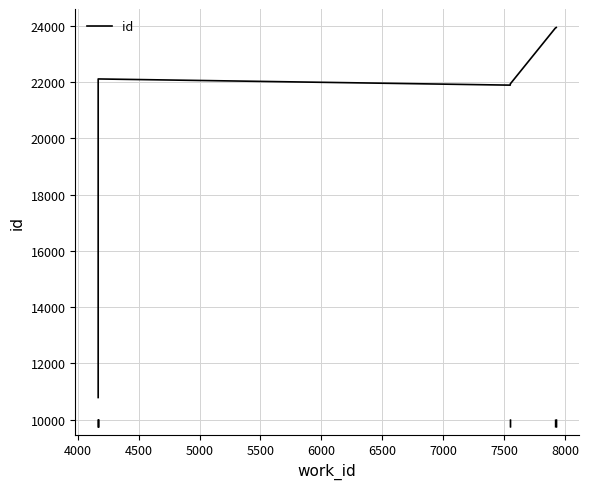

How many data points are less than 22105?

5